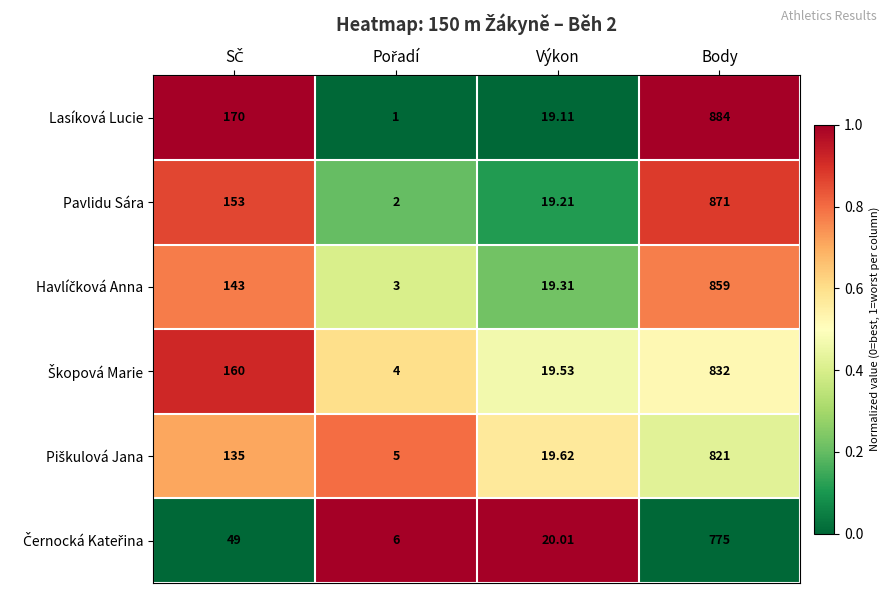

Which category has the highest value in the Pavlidu Sára series?

Body